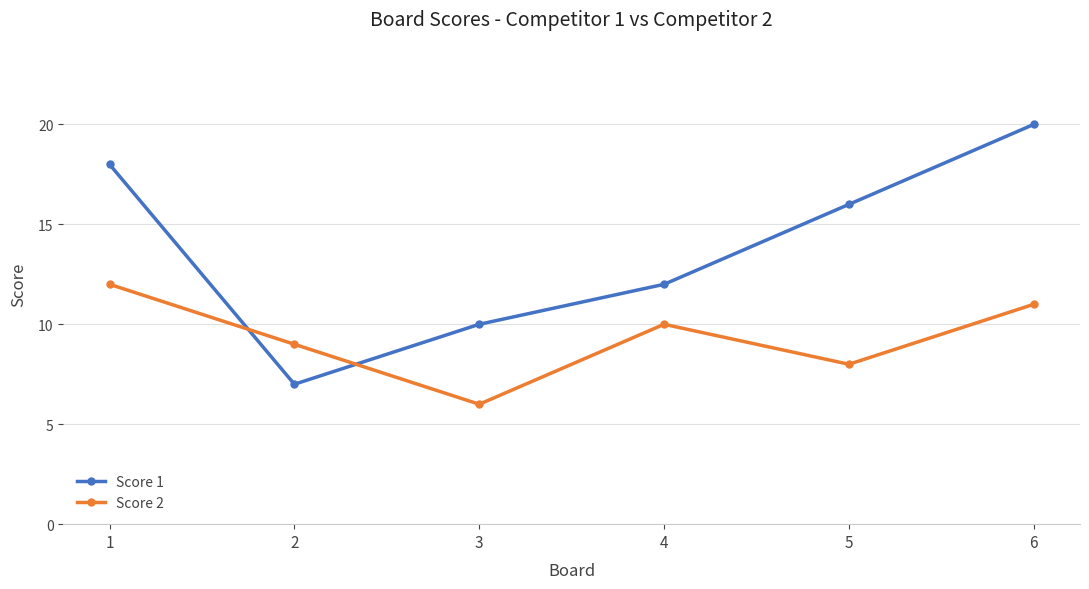

What is the greatest value displayed?

20